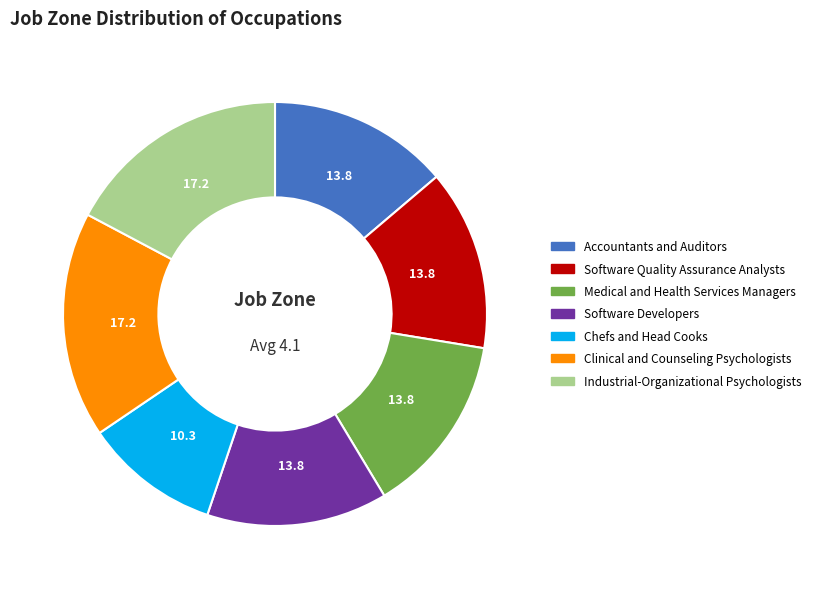

Is there any slice that represents more than half of the pie?

No